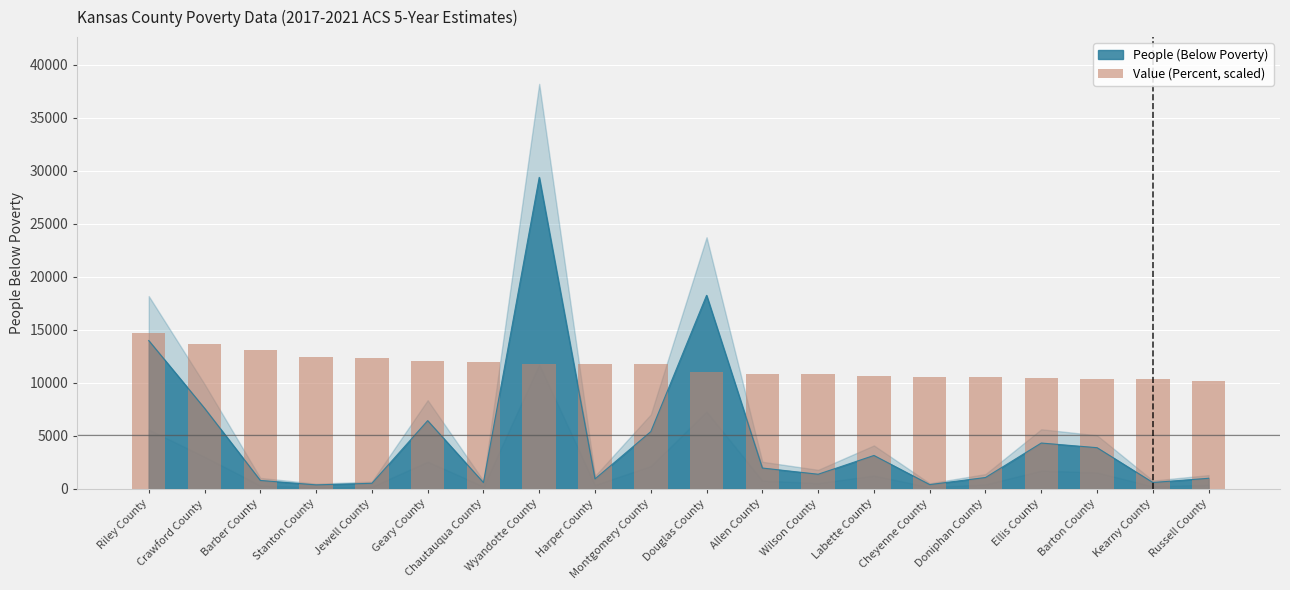

List the labels in order of value, largest first.

Riley County, Crawford County, Barber County, Stanton County, Jewell County, Geary County, Chautauqua County, Wyandotte County, Harper County, Montgomery County, Douglas County, Allen County, Wilson County, Labette County, Cheyenne County, Doniphan County, Ellis County, Barton County, Kearny County, Russell County